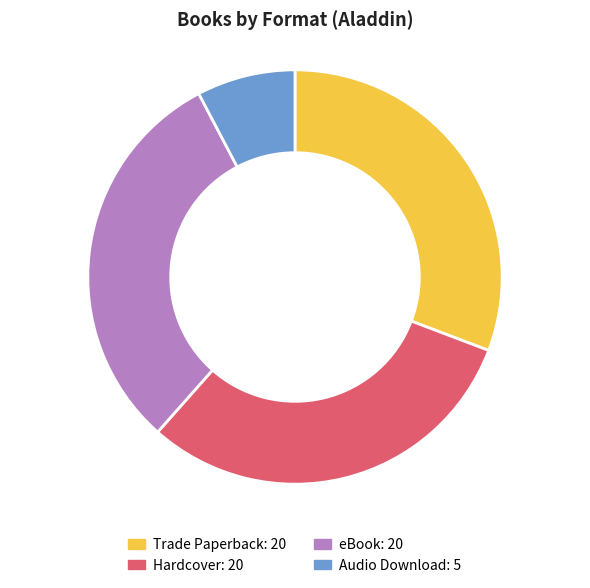

Is there any slice that represents more than half of the pie?

No